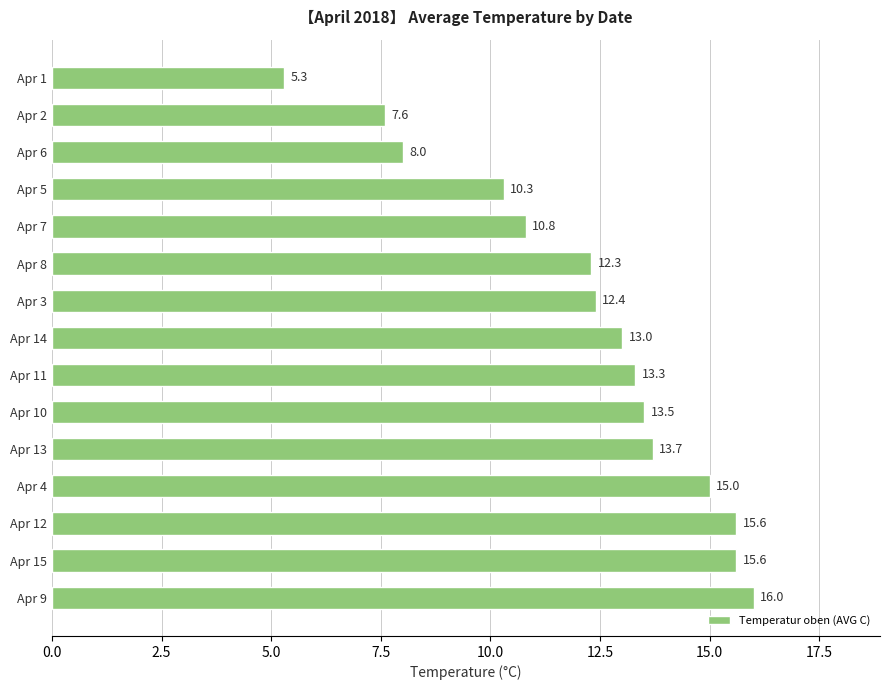

Are the bars horizontal?

Yes